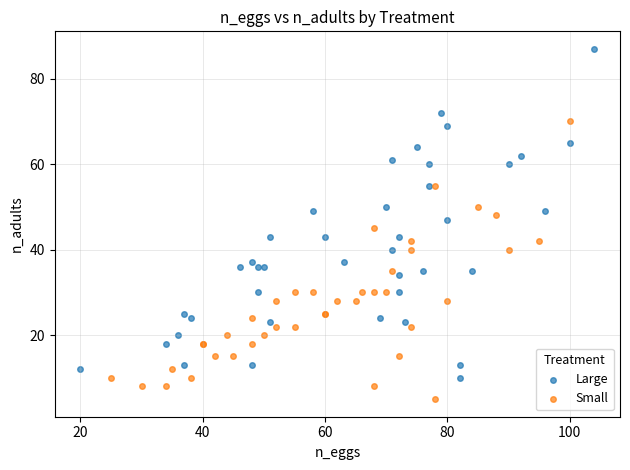

Which series contains the lowest Y value?

Small